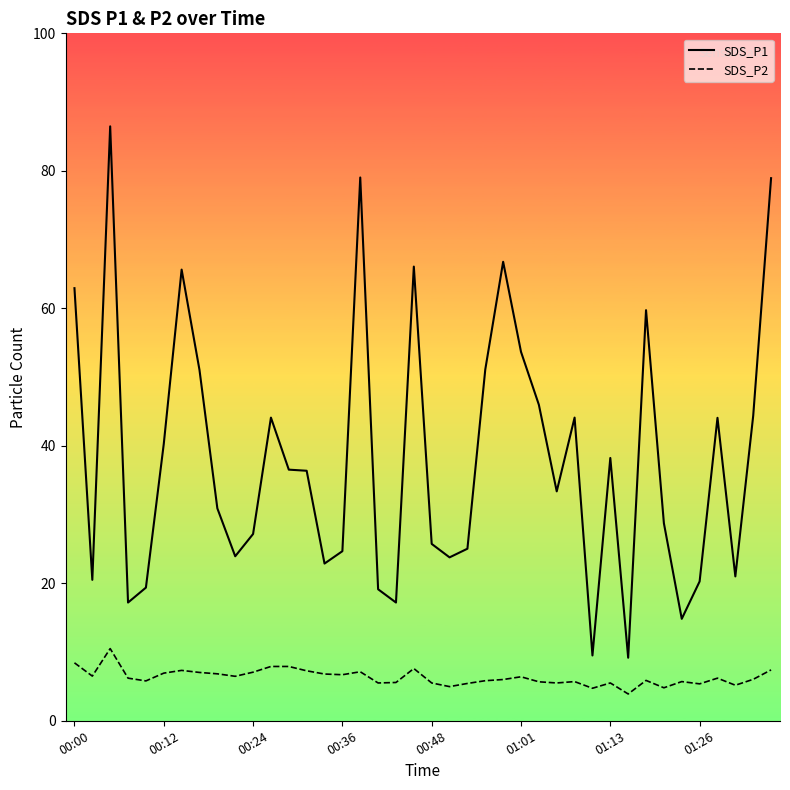

List the series in order of their overall mean, highest first.

SDS_P1, SDS_P2